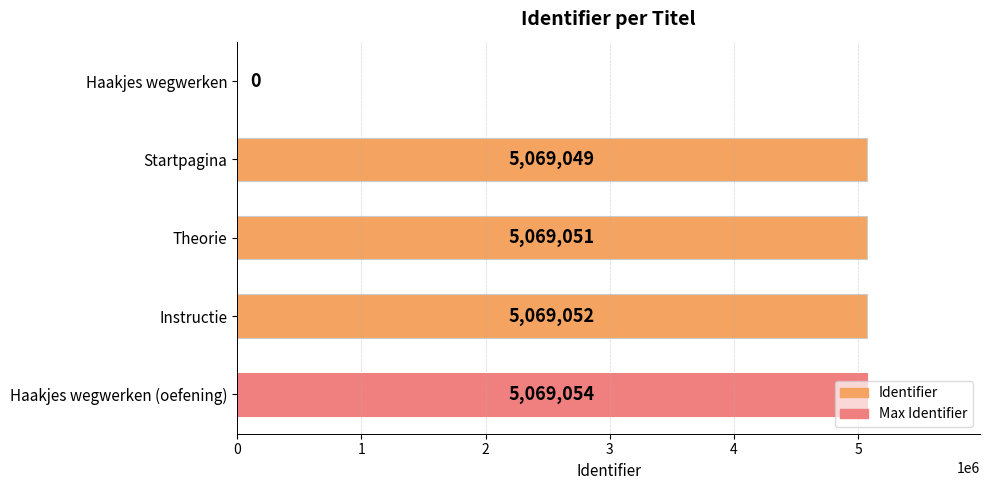

Count the number of categories in the chart.

5